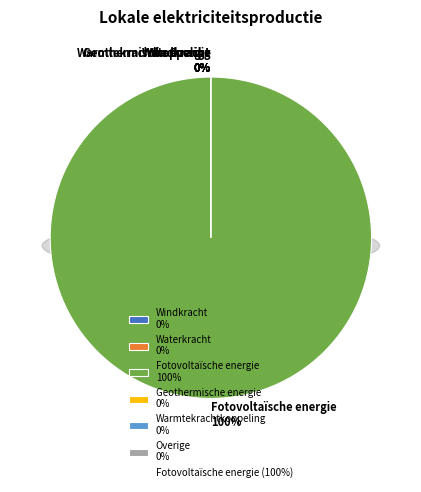

Is it true that Geothermische energie is 7% of the pie?

False